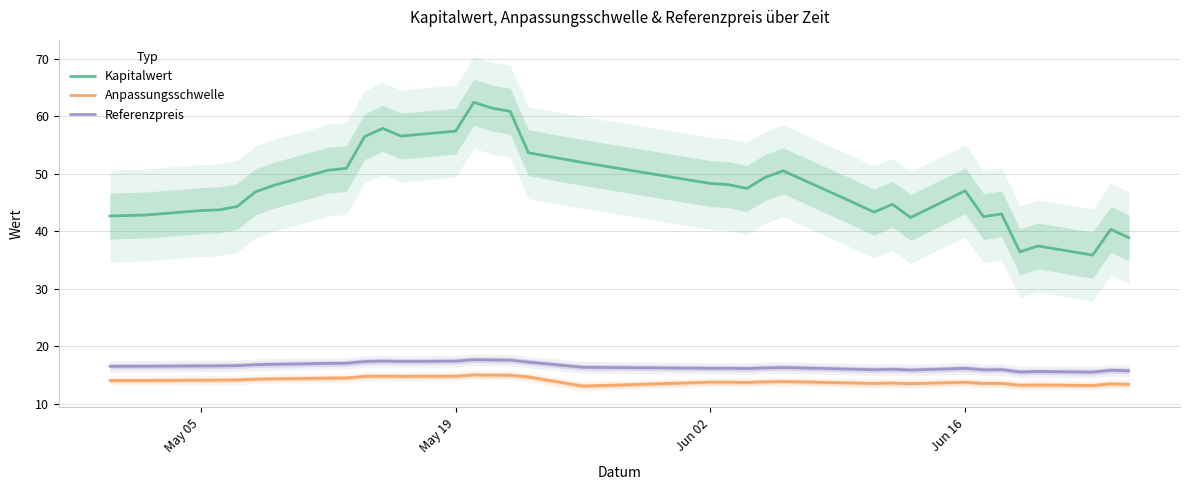

True or false: Anpassungsschwelle and Referenzpreis cross at least once.

False